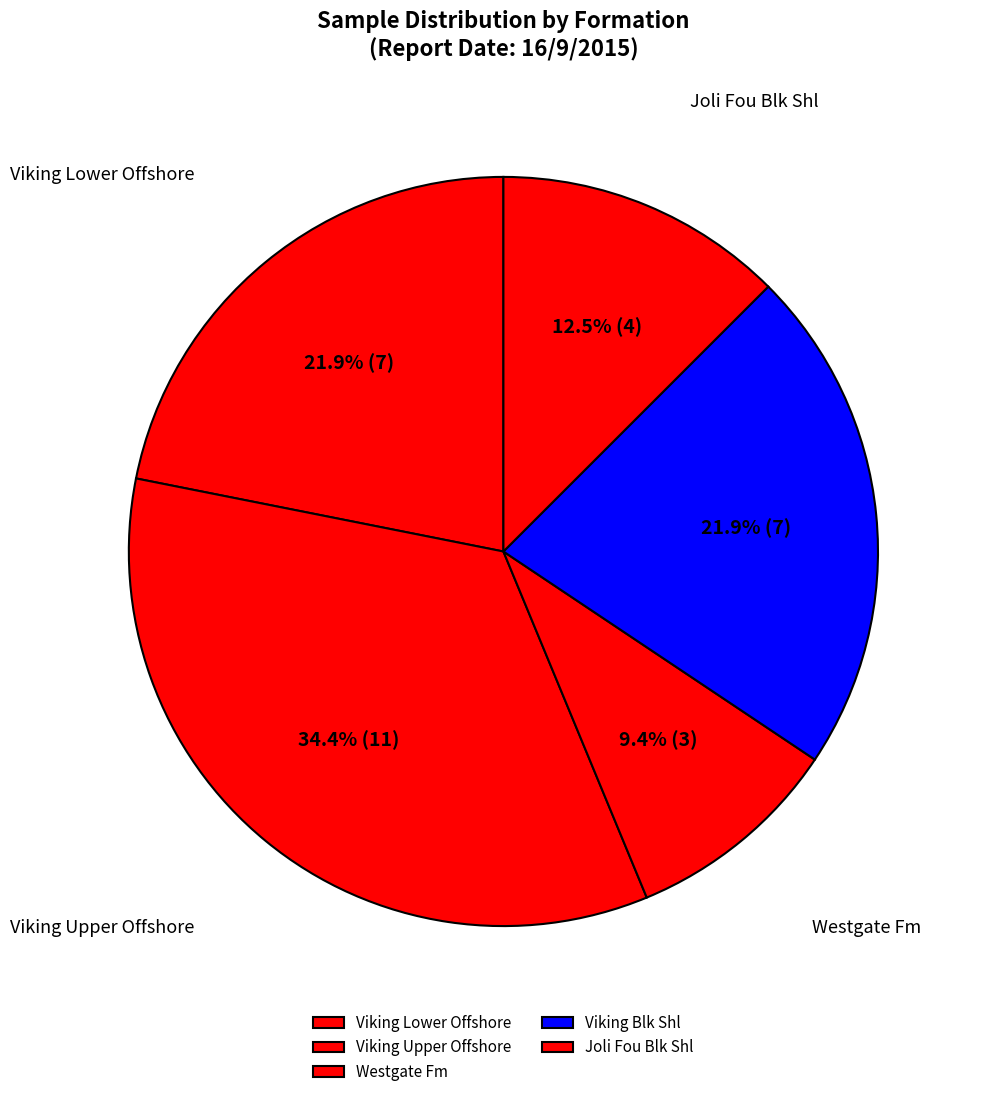

To the nearest percent, what is the difference between the Viking Blk Shl and Joli Fou Blk Shl slice percentages?

9%